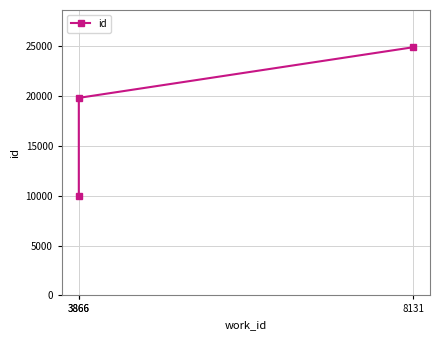

True or false: the data shows 4611 at 3866.

False